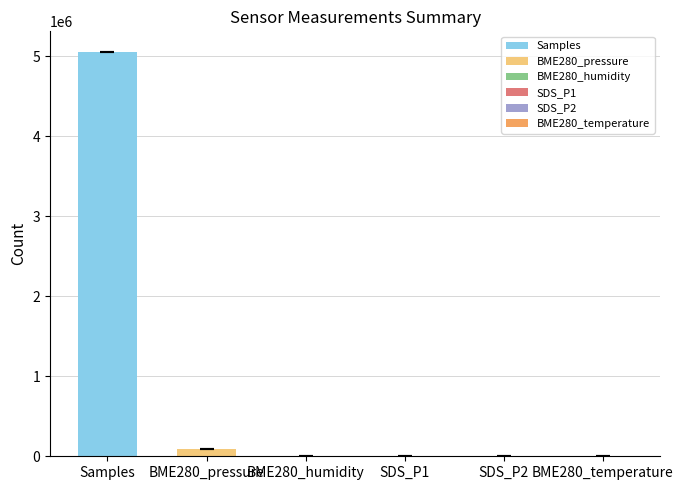

Are the bars grouped side by side (vs. stacked)?

No